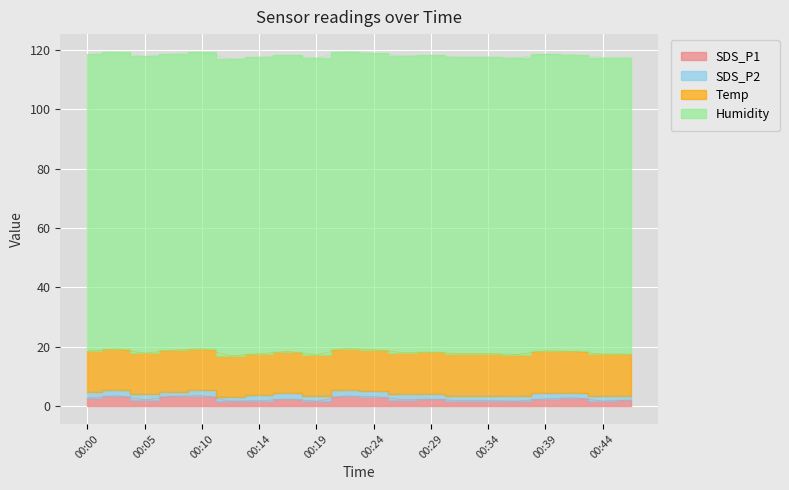

Which category has the highest value in the Temp series?

00:27